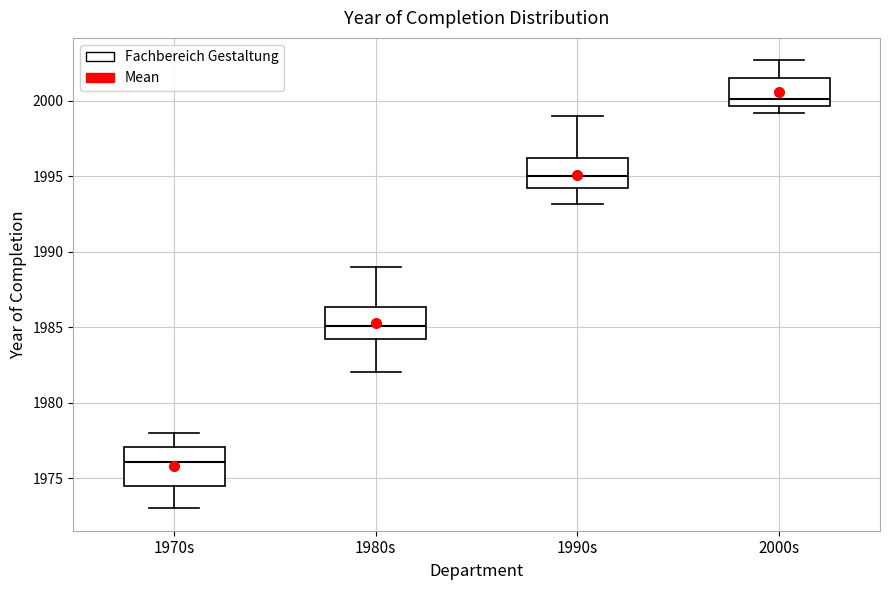

Where does the lower whisker of the box for 1970s end on the y-axis? The values are not printed on the chart, so give them approximately, as read against the axis.

1973.0